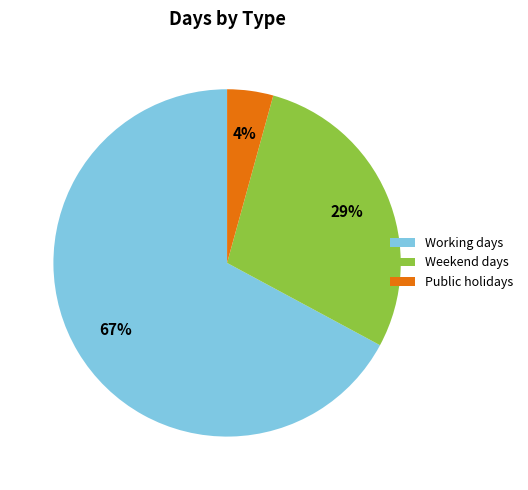

Approximately how many times larger is the value at Weekend days compared to Working days?

0.4